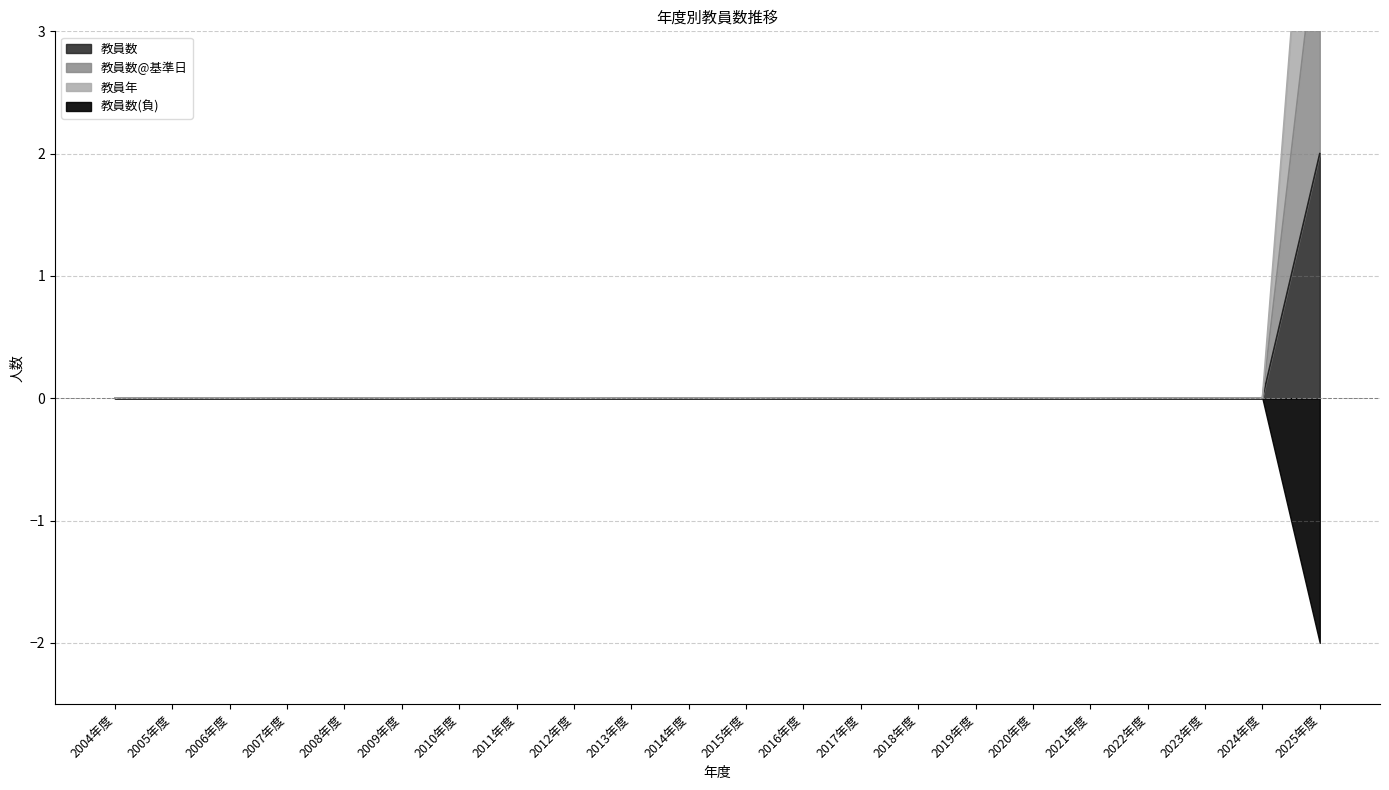

Which category has the highest value across all series?

2025年度